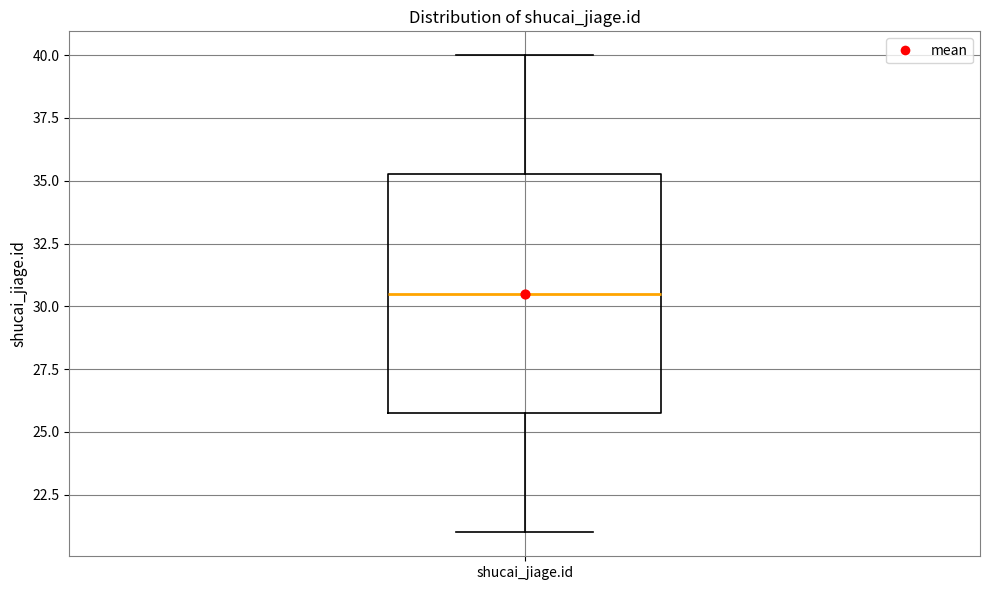

Transcribe this box plot: give where the median line is, the range the box spans, and where the two whiskers end, as read against the y-axis. The values are not printed on the chart, so give them approximately, as read against the axis.

median 30.5, box 26.0 to 35.5, whiskers 21.0 to 40.0